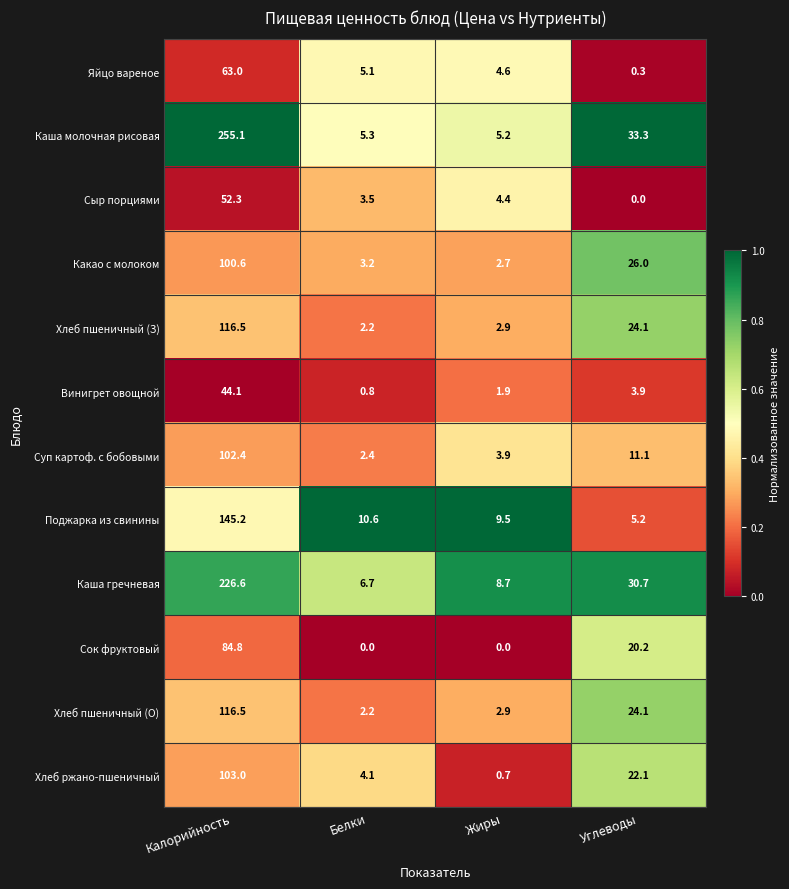

Count the number of categories in the chart.

4